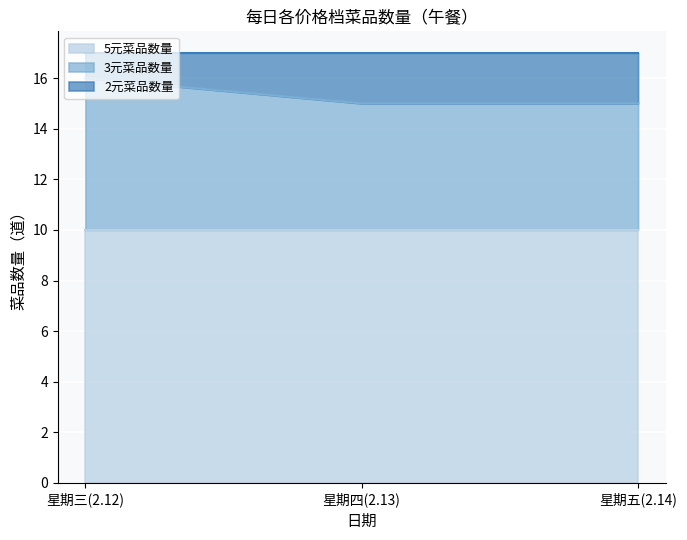

How many lines are shown in the chart?

3